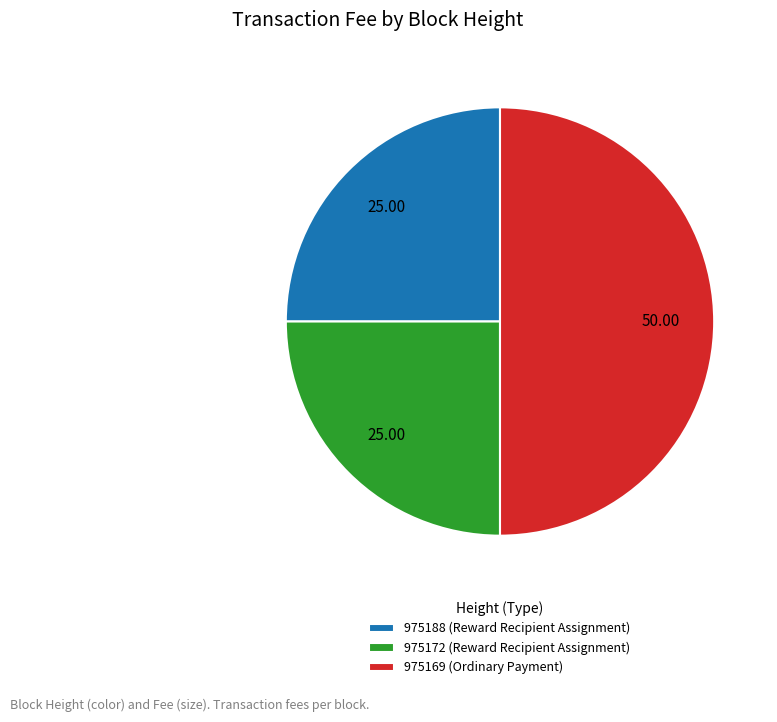

Between 975169 (Ordinary Payment) and 975188 (Reward Recipient Assignment), which is larger?

975169 (Ordinary Payment)